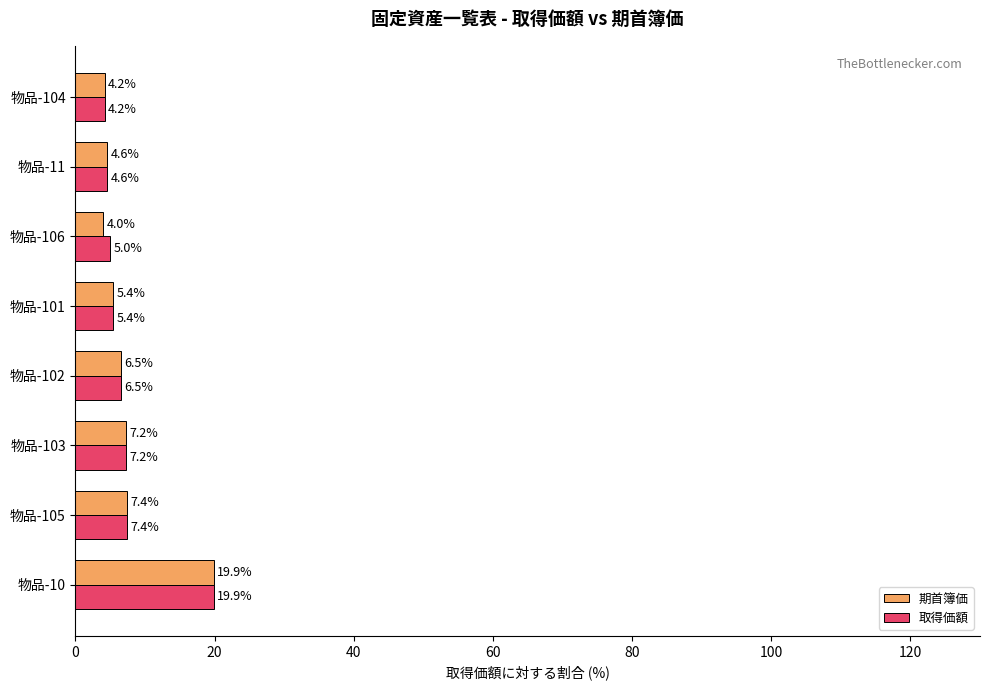

Where is 期首簿価 nearest to the value 11?

物品-105